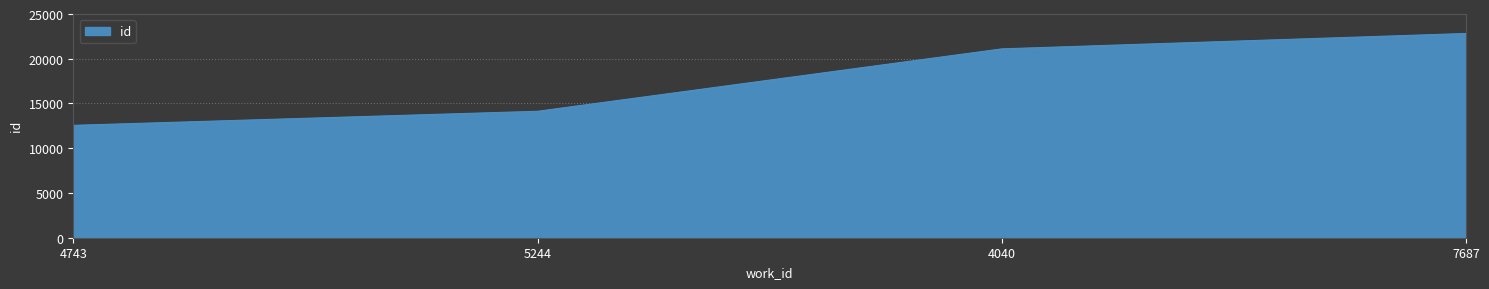

Which category has the lowest value across all series?

4743